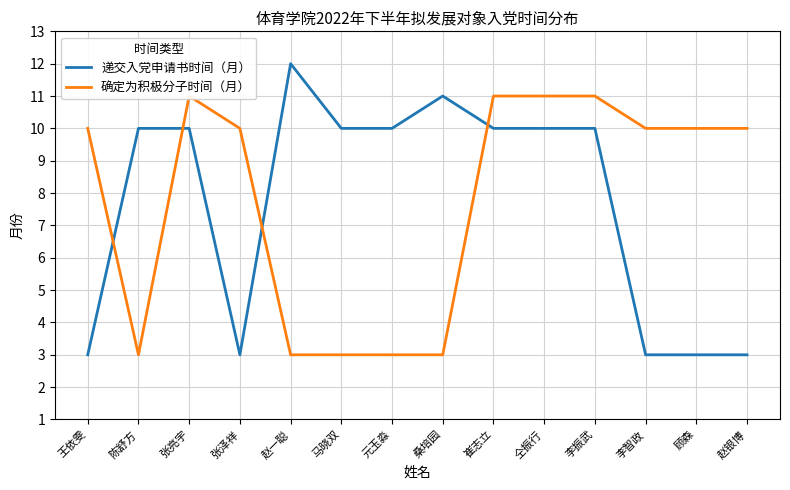

Where is 确定为积极分子时间（月） nearest to the value 7?

王依雯